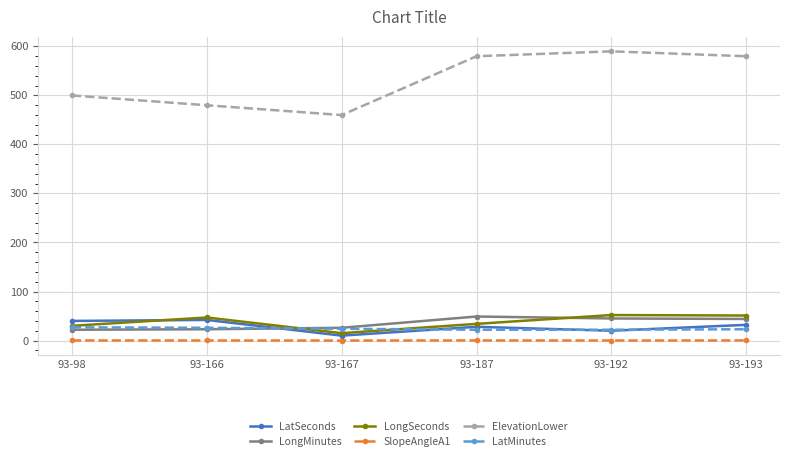

What is the maximum value for LongSeconds?

52.0